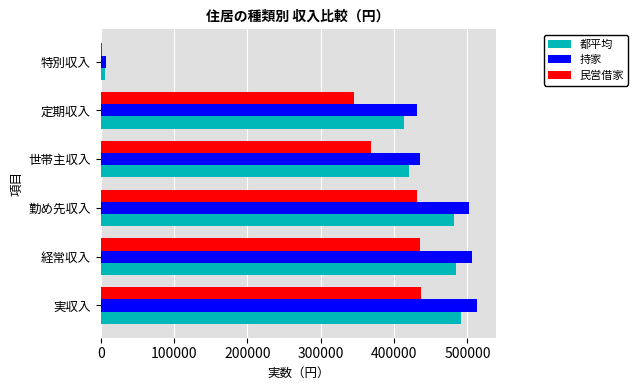

The 民営借家 series shows 708023 at 経常収入. True or false?

False